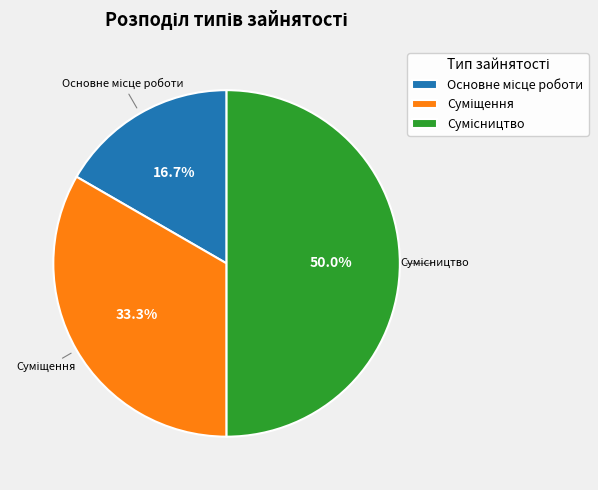

Count the number of slices in the pie.

3